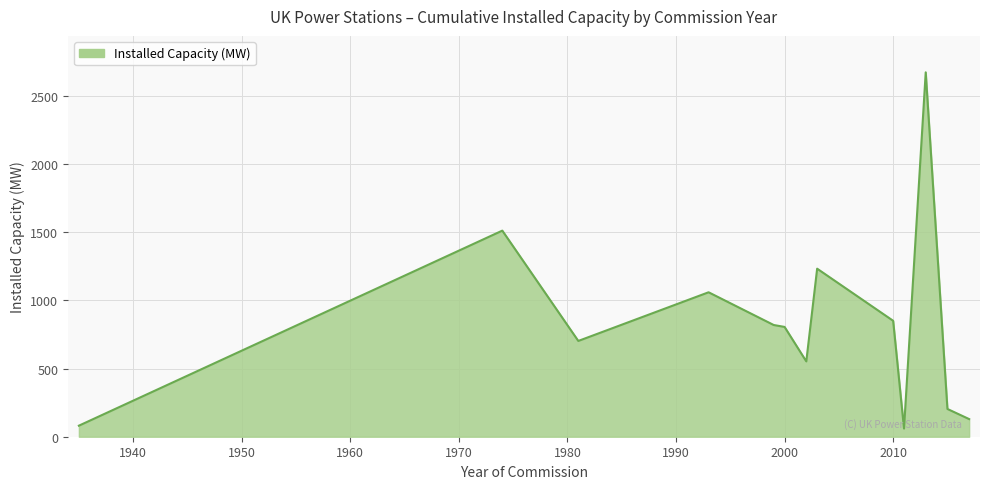

What is the greatest value displayed?

2671.6